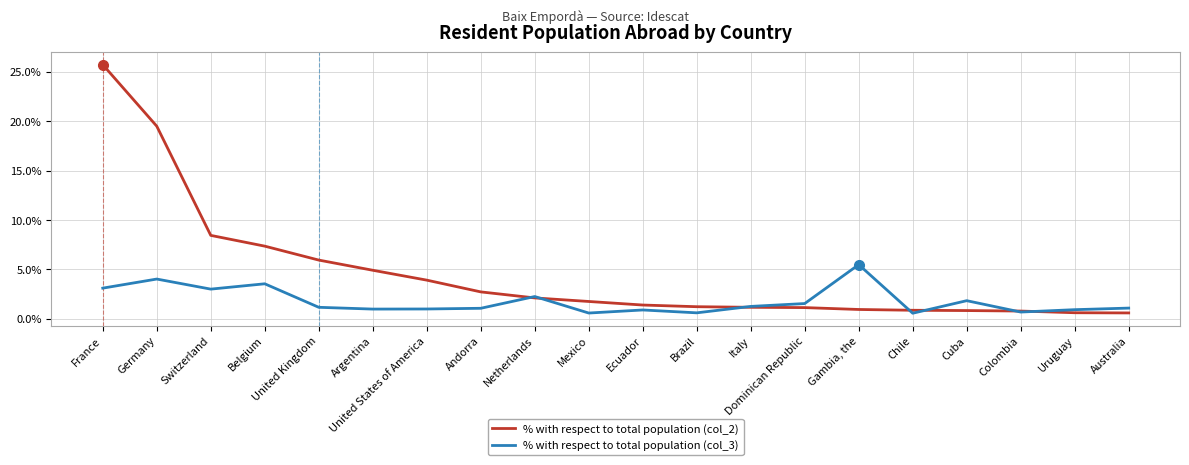

What is the lowest value of the % with respect to total population (col_2) series?

0.6